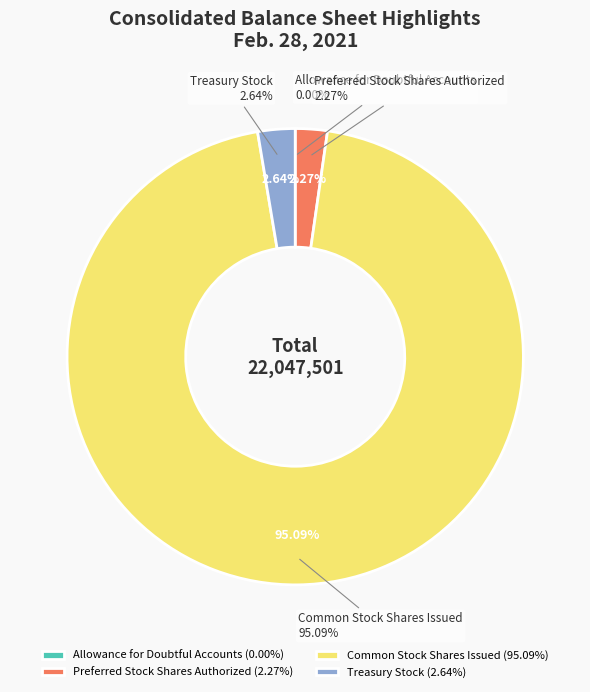

To the nearest percent, what portion does Treasury Stock represent?

3%